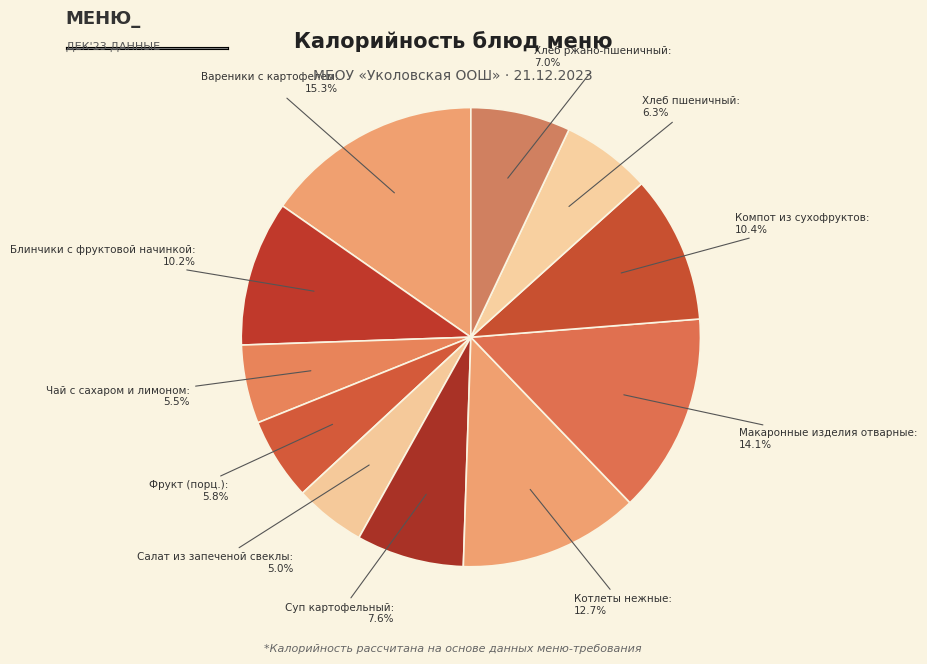

Combined, do Котлеты нежные and Чай с сахаром и лимоном account for over 50%?

No